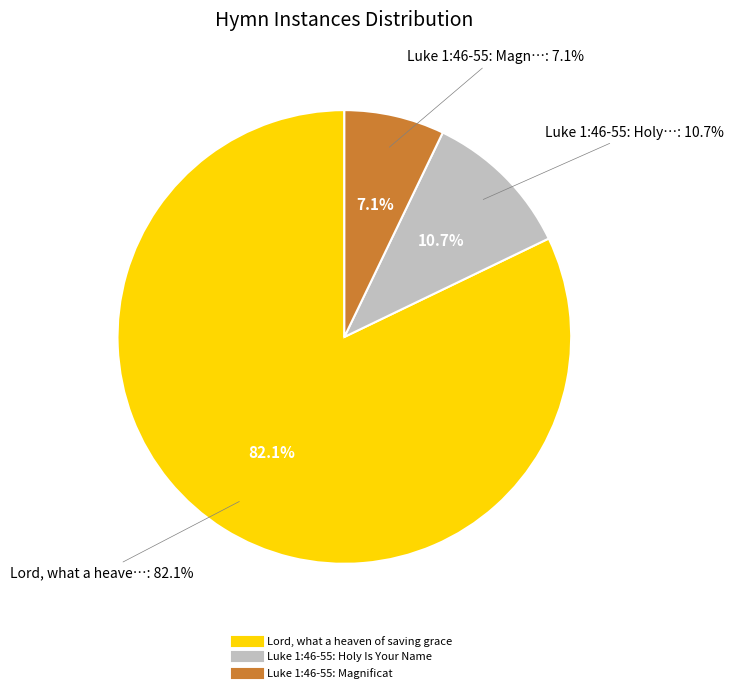

How many slices are in this pie chart?

3